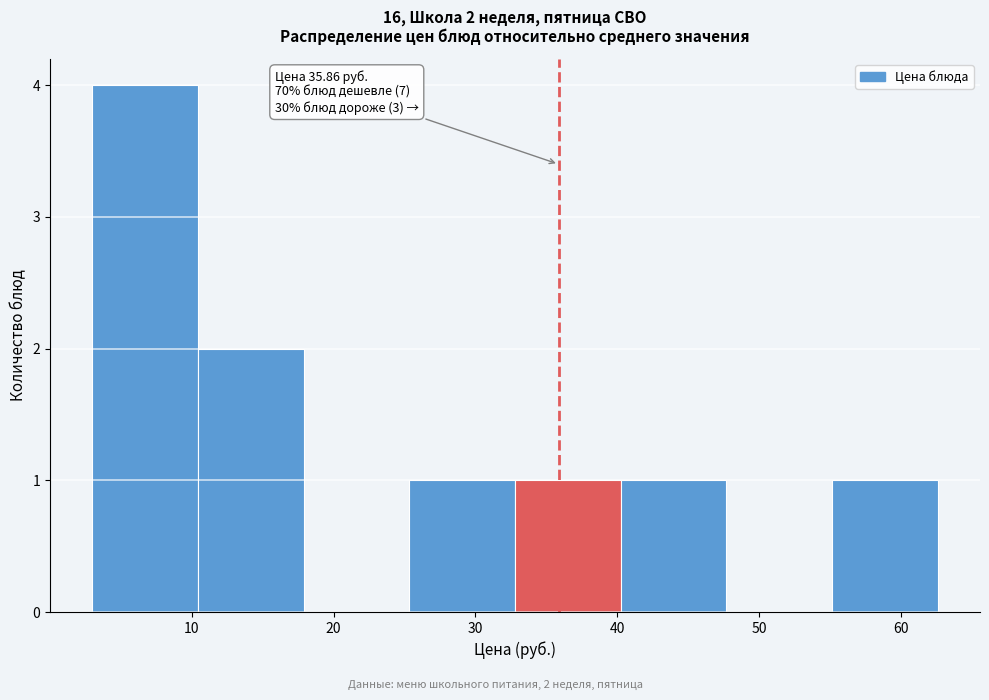

Over which range of the x-axis is the bar tallest?

3 to 10